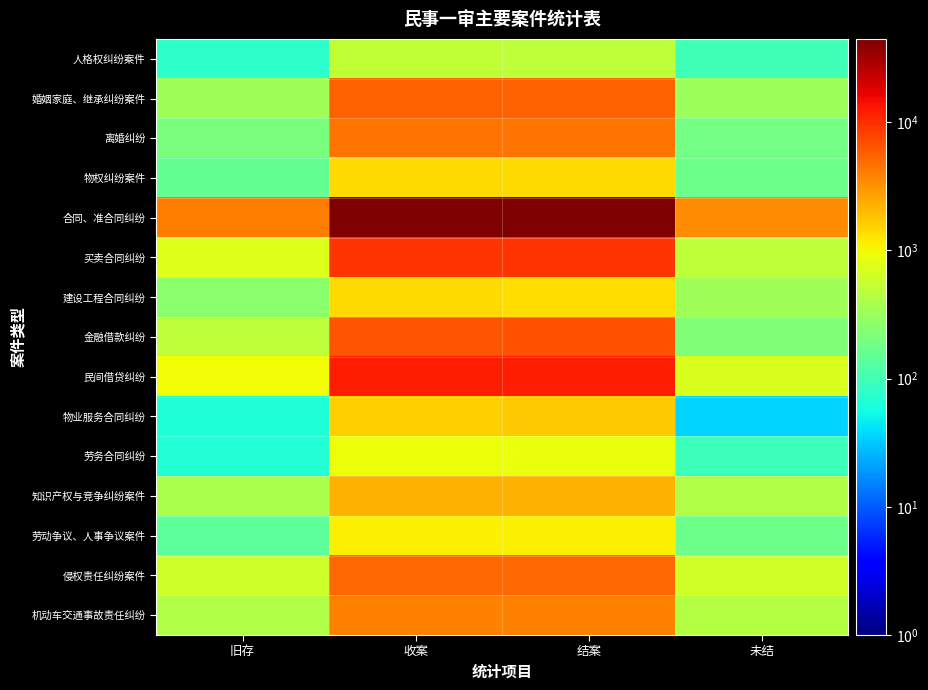

Which series changed the most between 收案 and 未结?

合同、准合同纠纷